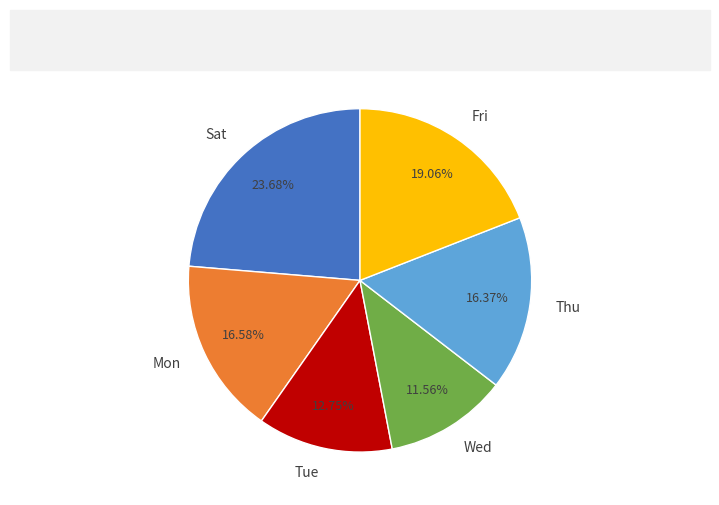

What is the largest slice in the pie chart?

Sat